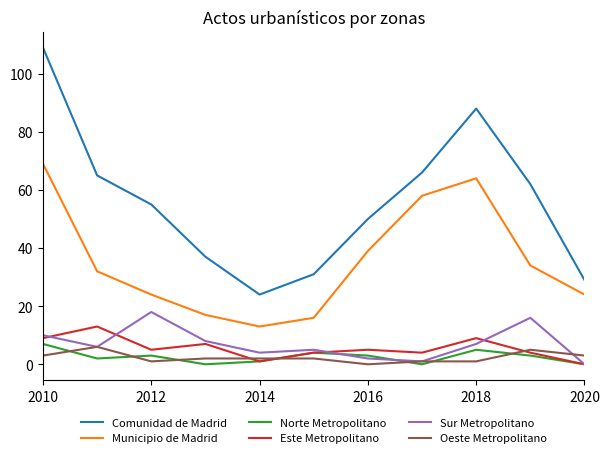

Which series has the largest range (max minus min)?

Comunidad de Madrid